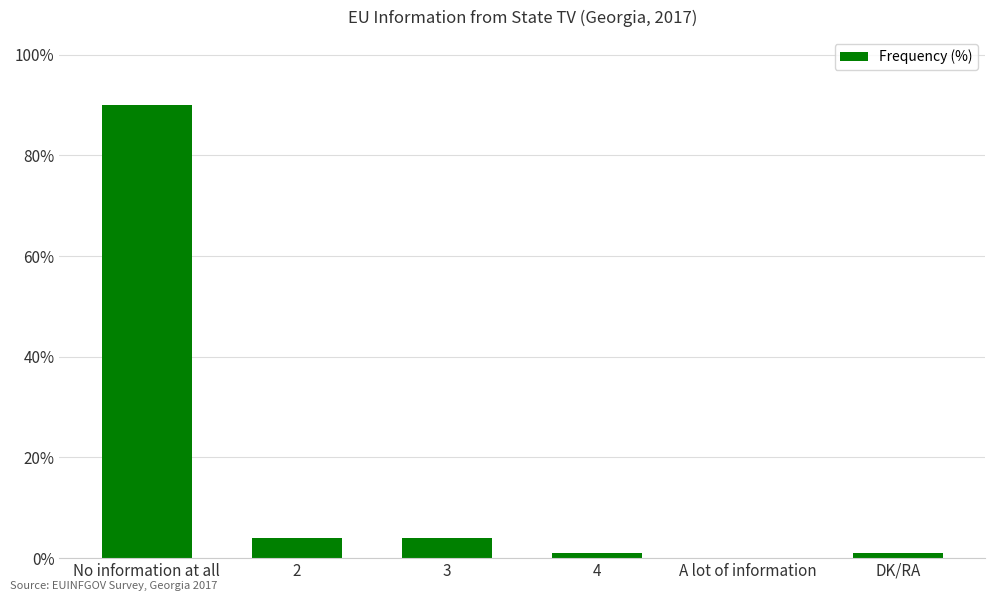

Where does the data first go above 4?

No information at all